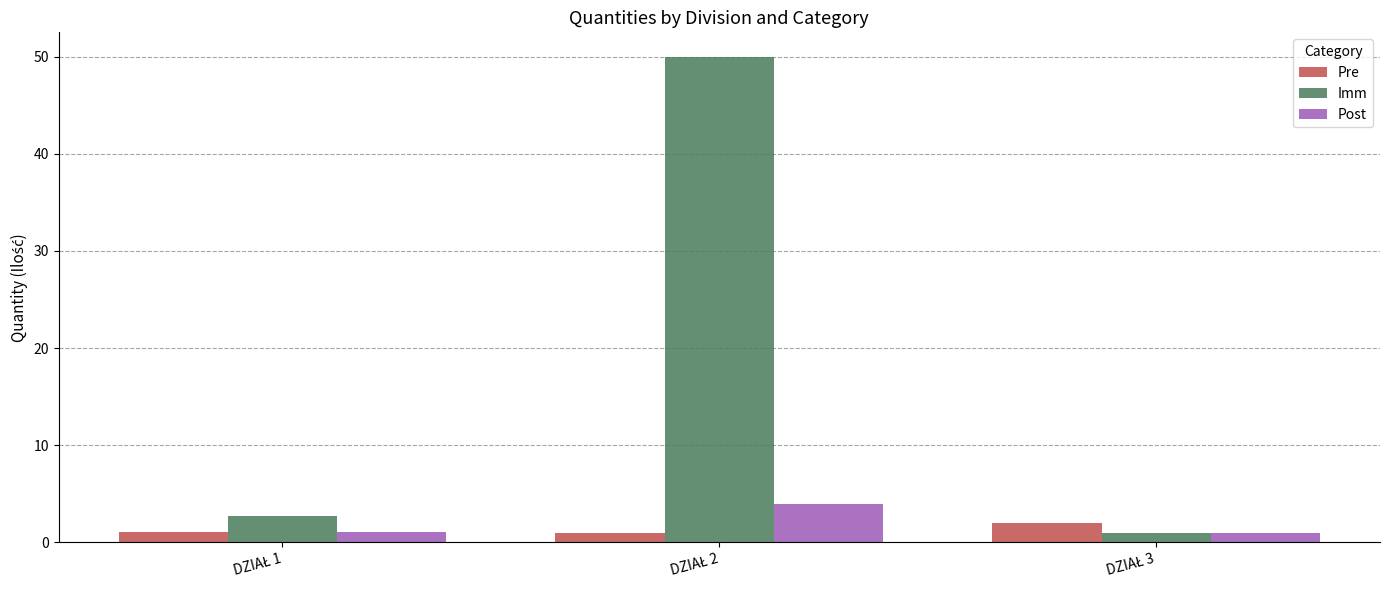

What is the difference between the maximum and minimum values in the Post series?

3.0